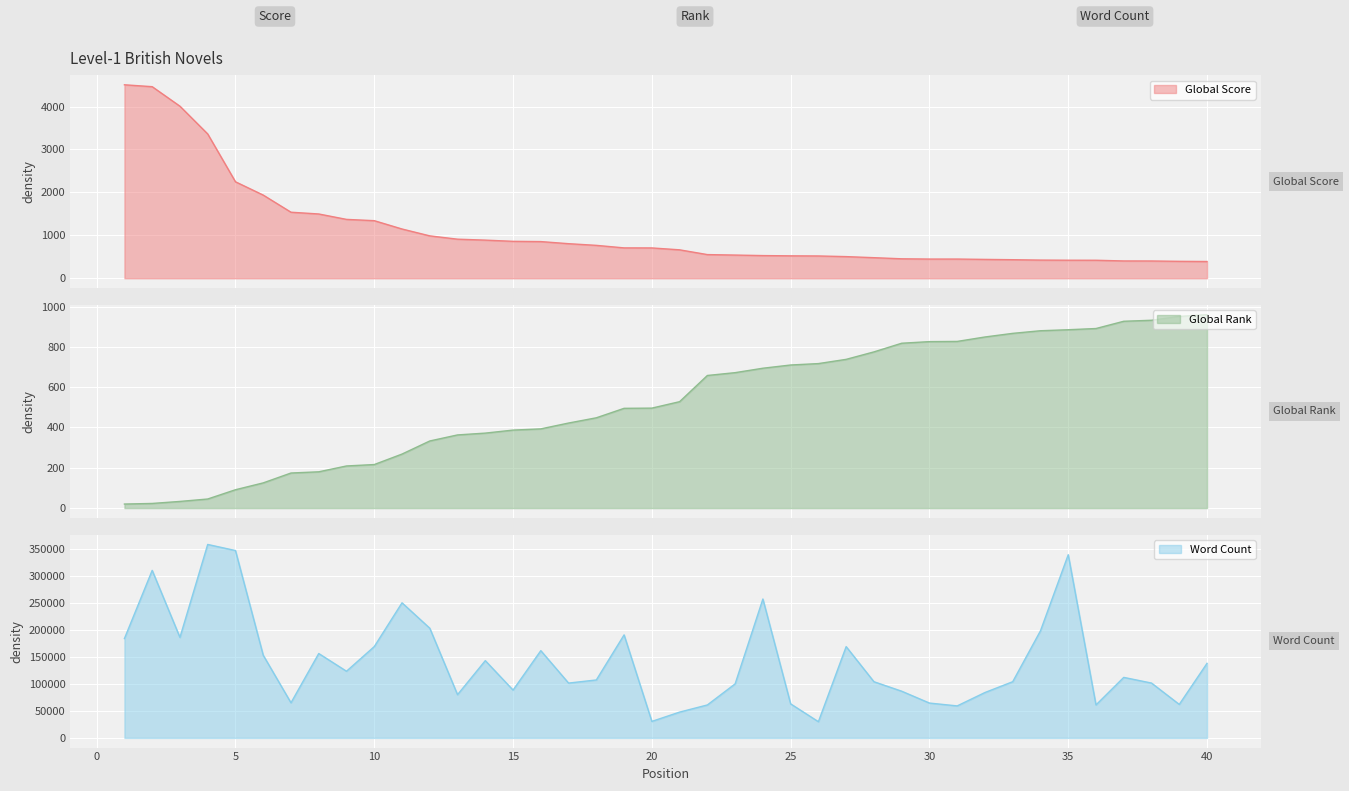

How many values in the Word Count series are below 112000?

20